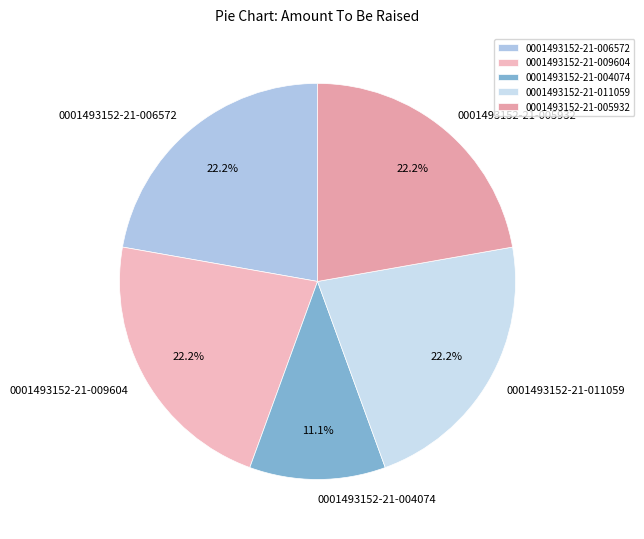

Does 0001493152-21-011059 account for over 50% of the chart?

No